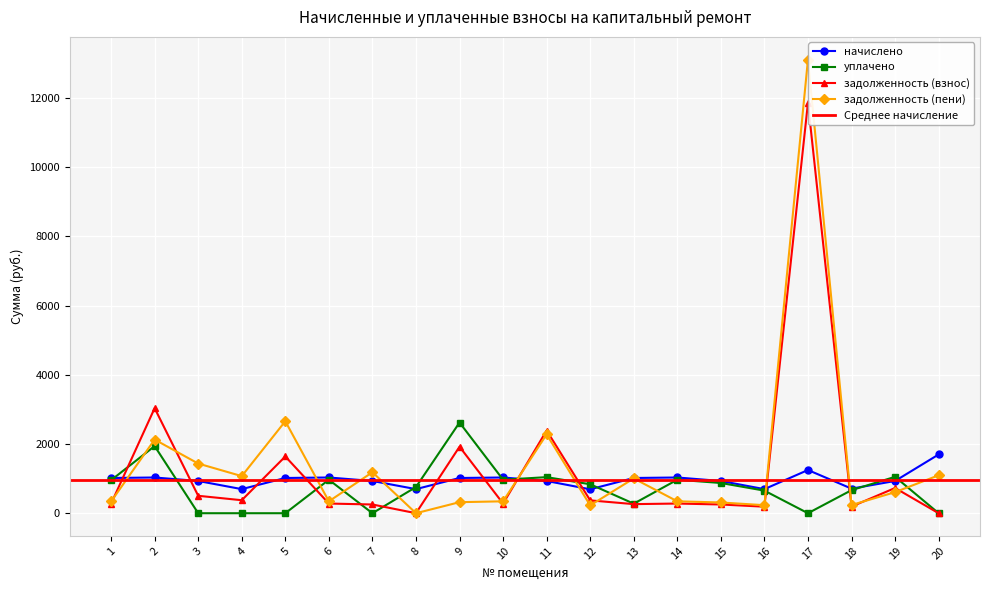

Is it true that задолженность (пени) equals 2127.6 at 2?

True